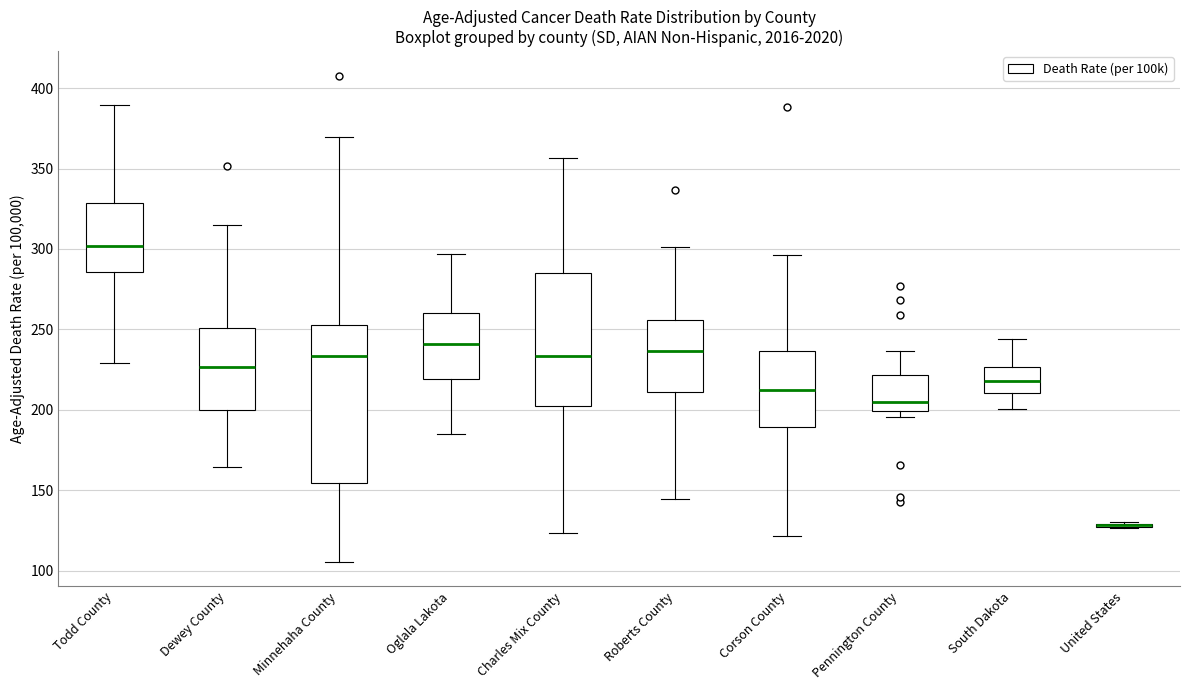

Reading left to right, read every box against the y-axis: the position of its median line, the range the box covers, and the ends of its whiskers. The values are not printed on the chart, so give them approximately, as read against the axis.

Todd County: median 300, box 285 to 330, whiskers 230 to 390
Dewey County: median 225, box 200 to 250, whiskers 165 to 315
Minnehaha County: median 235, box 155 to 255, whiskers 105 to 370
Oglala Lakota: median 240, box 220 to 260, whiskers 185 to 295
Charles Mix County: median 235, box 200 to 285, whiskers 125 to 355
Roberts County: median 235, box 210 to 255, whiskers 145 to 300
Corson County: median 215, box 190 to 235, whiskers 120 to 295
Pennington County: median 205, box 200 to 220, whiskers 195 to 235
South Dakota: median 220, box 210 to 225, whiskers 200 to 245
United States: box collapsed to a line at 130, whiskers 125 to 130